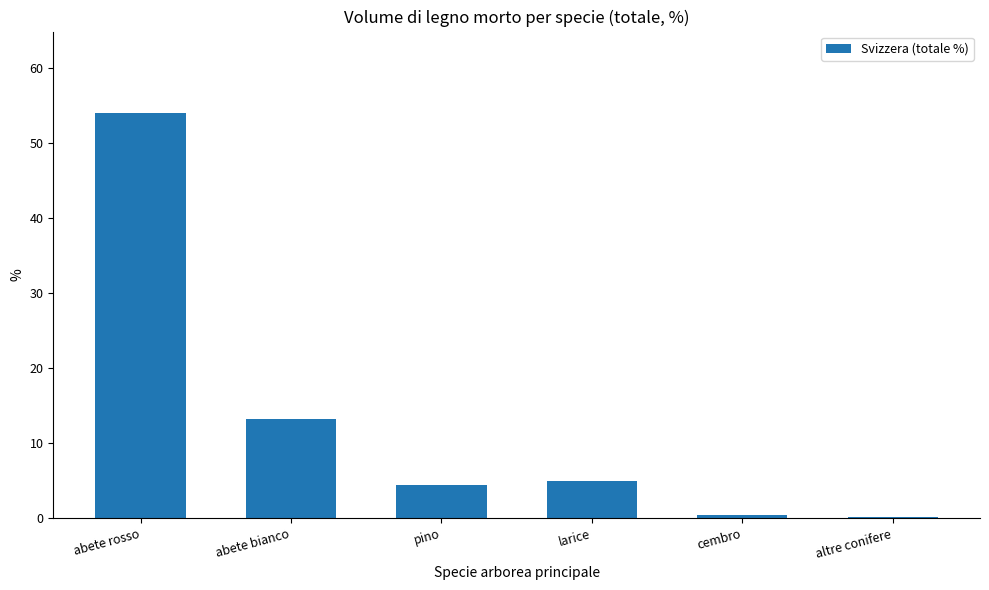

The value at larice is 7.3. True or false?

False